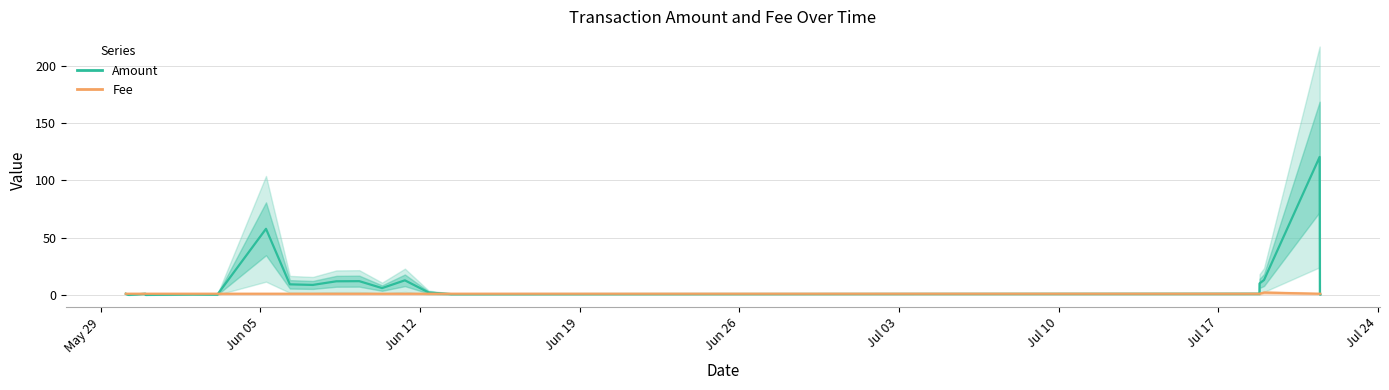

Does the chart have visible grid lines?

Yes